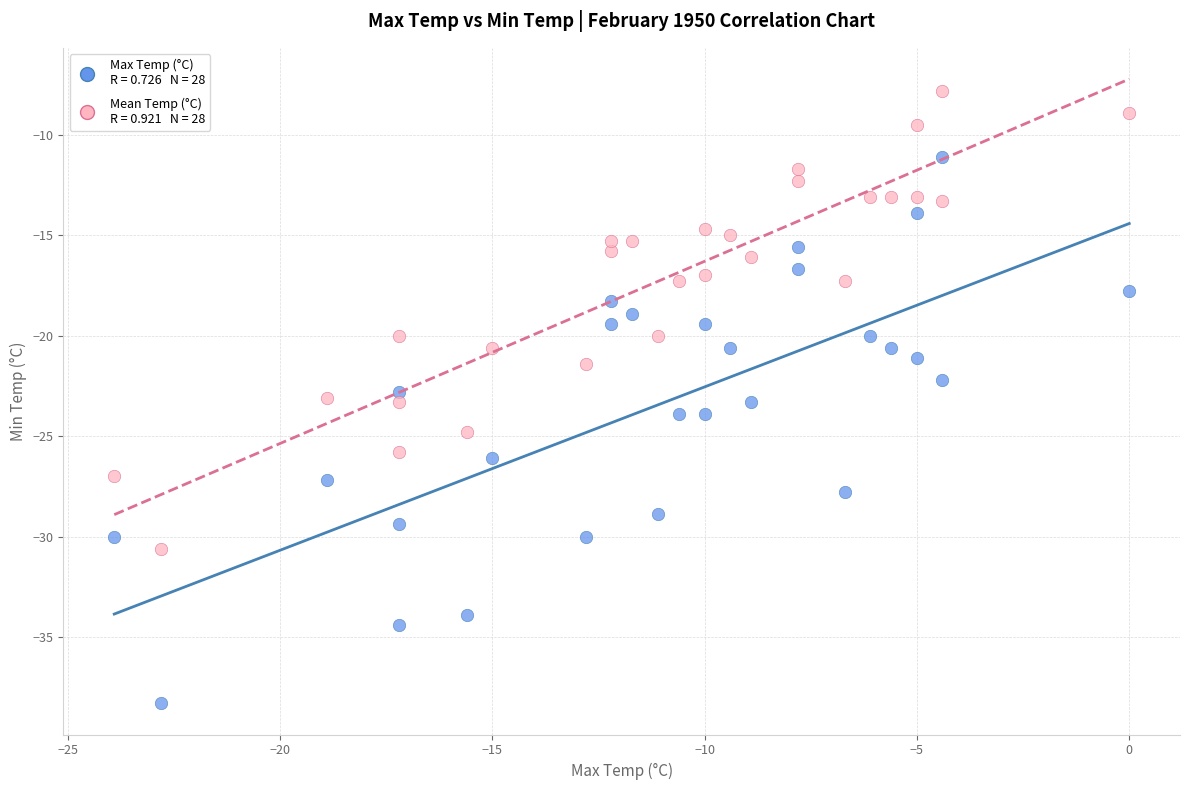

Across all data points, what is the range of X values (max minus min)?

23.9